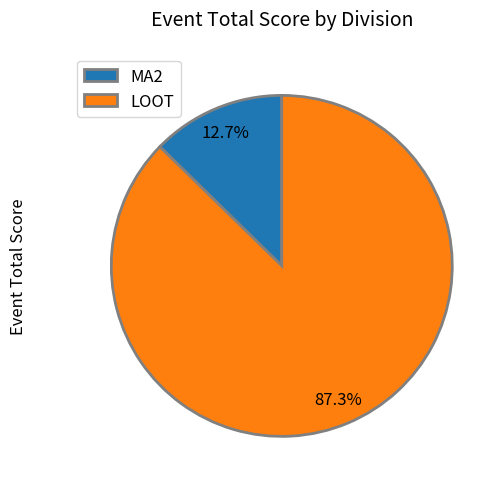

Between LOOT and MA2, which is larger?

LOOT